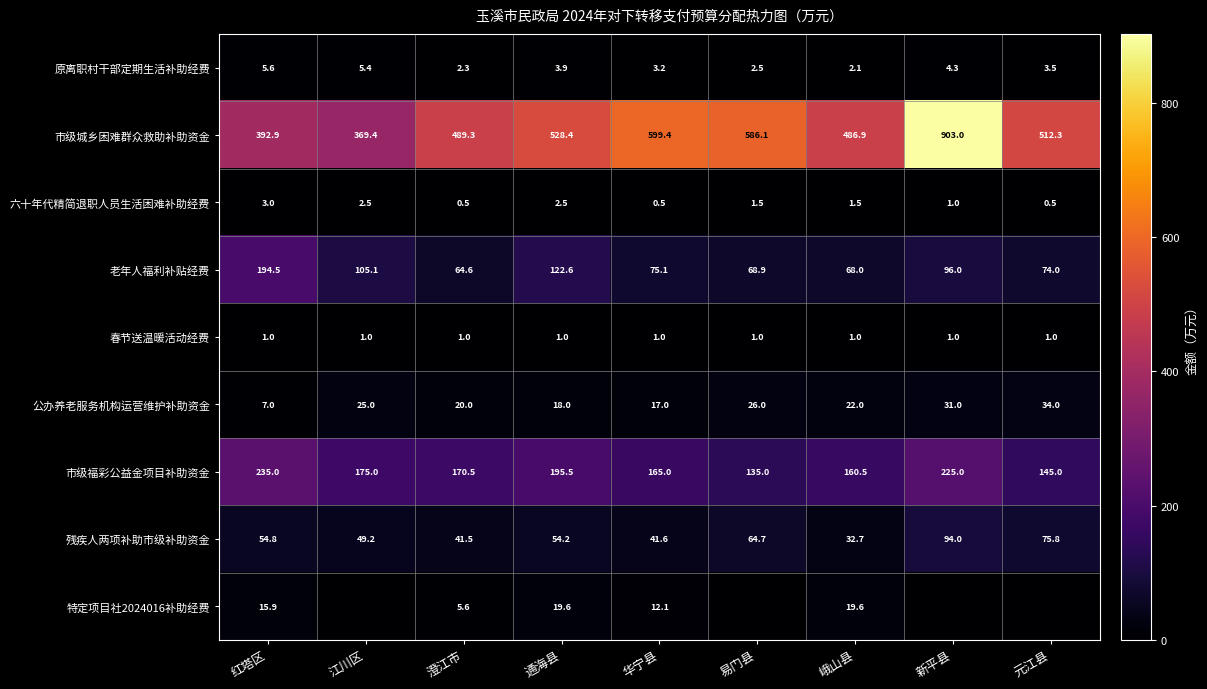

True or false: 六十年代精简退职人员生活困难补助经费 has a value of 4.8 at 红塔区.

False